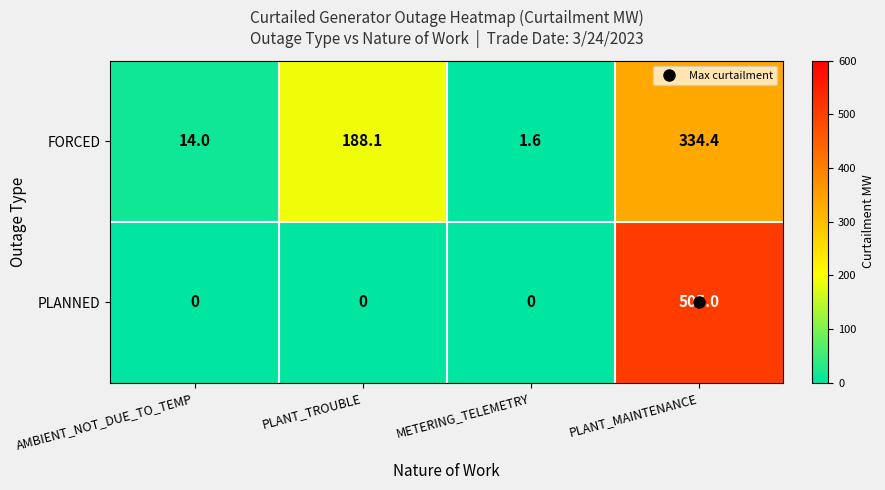

List the series in order of their peak value, highest first.

PLANNED, FORCED